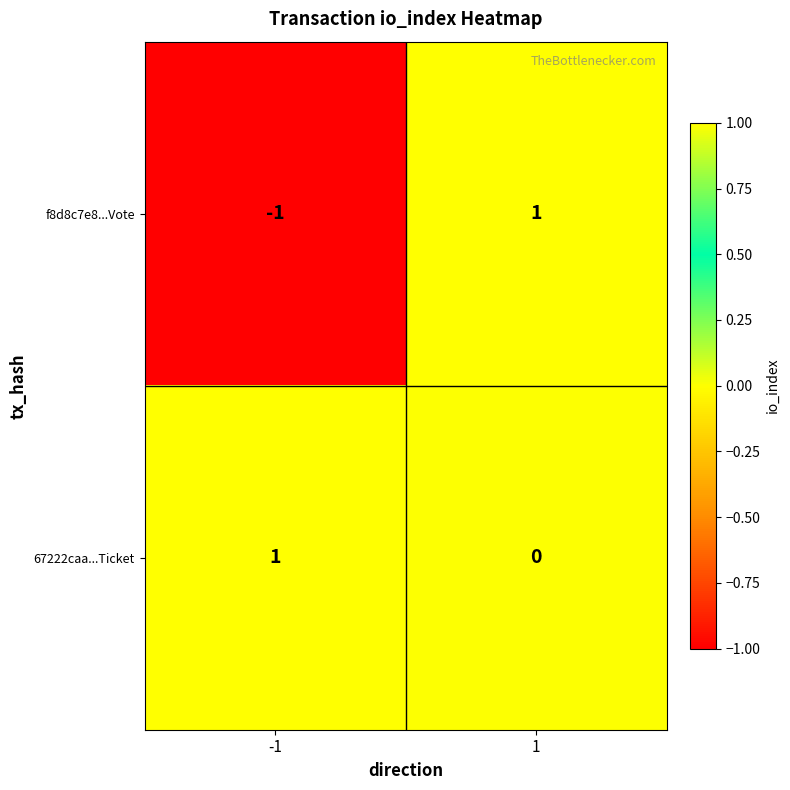

Between -1 and 1, which series saw the biggest shift?

f8d8c7e8...Vote